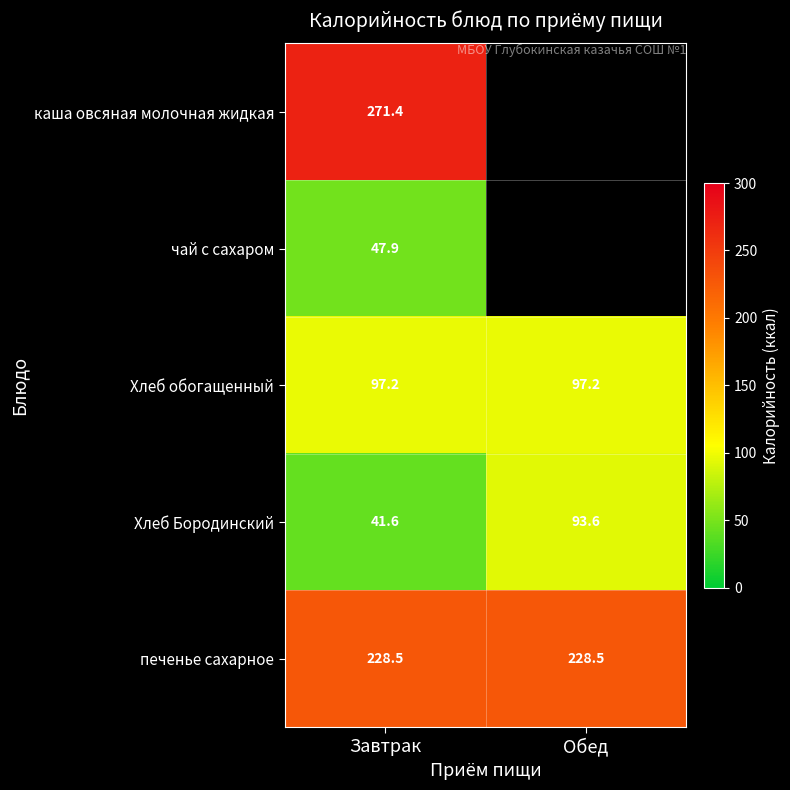

Between Завтрак and Обед, which is larger?

Обед